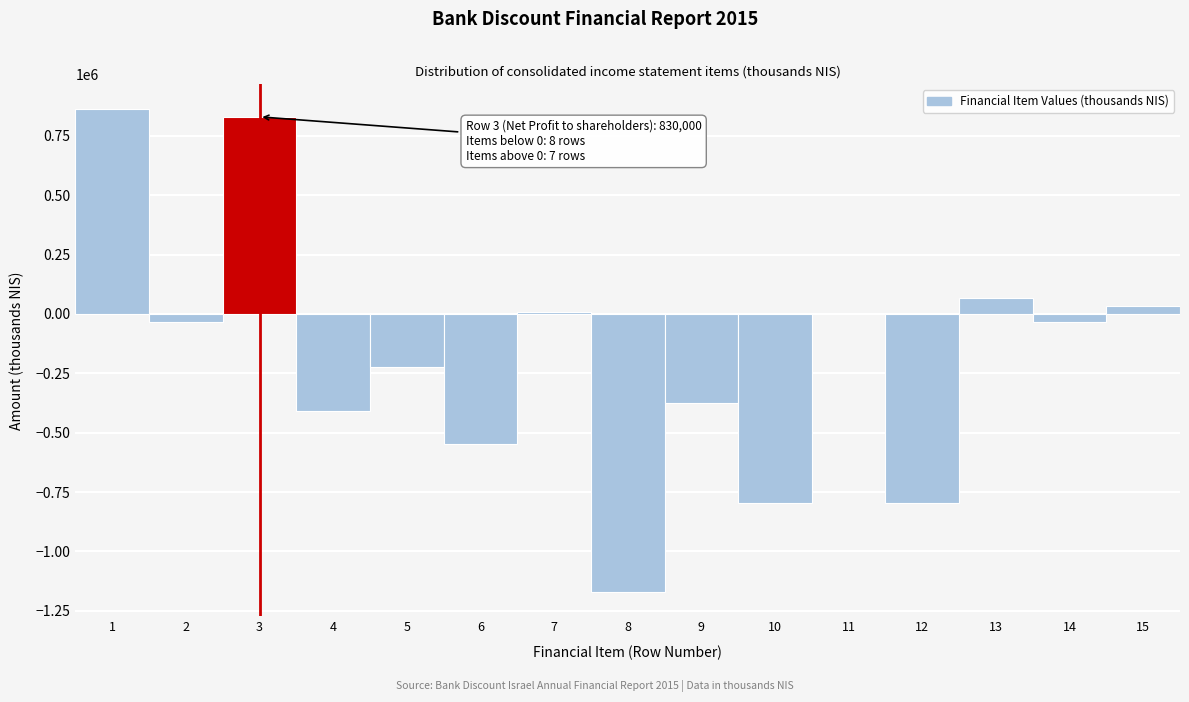

Is it true that the value at 6 is -717462?

False